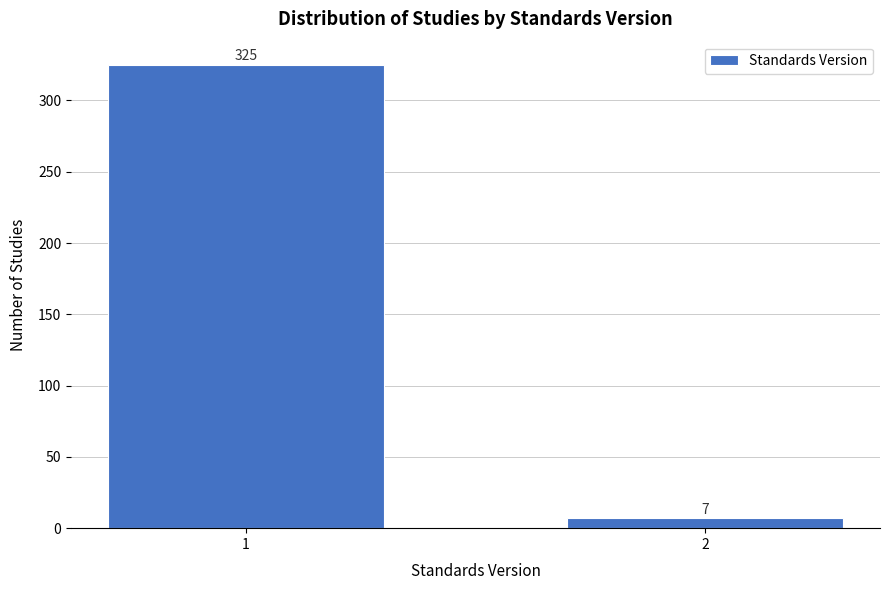

Reading left to right, list all the values displayed in this chart.

1=325	2=7